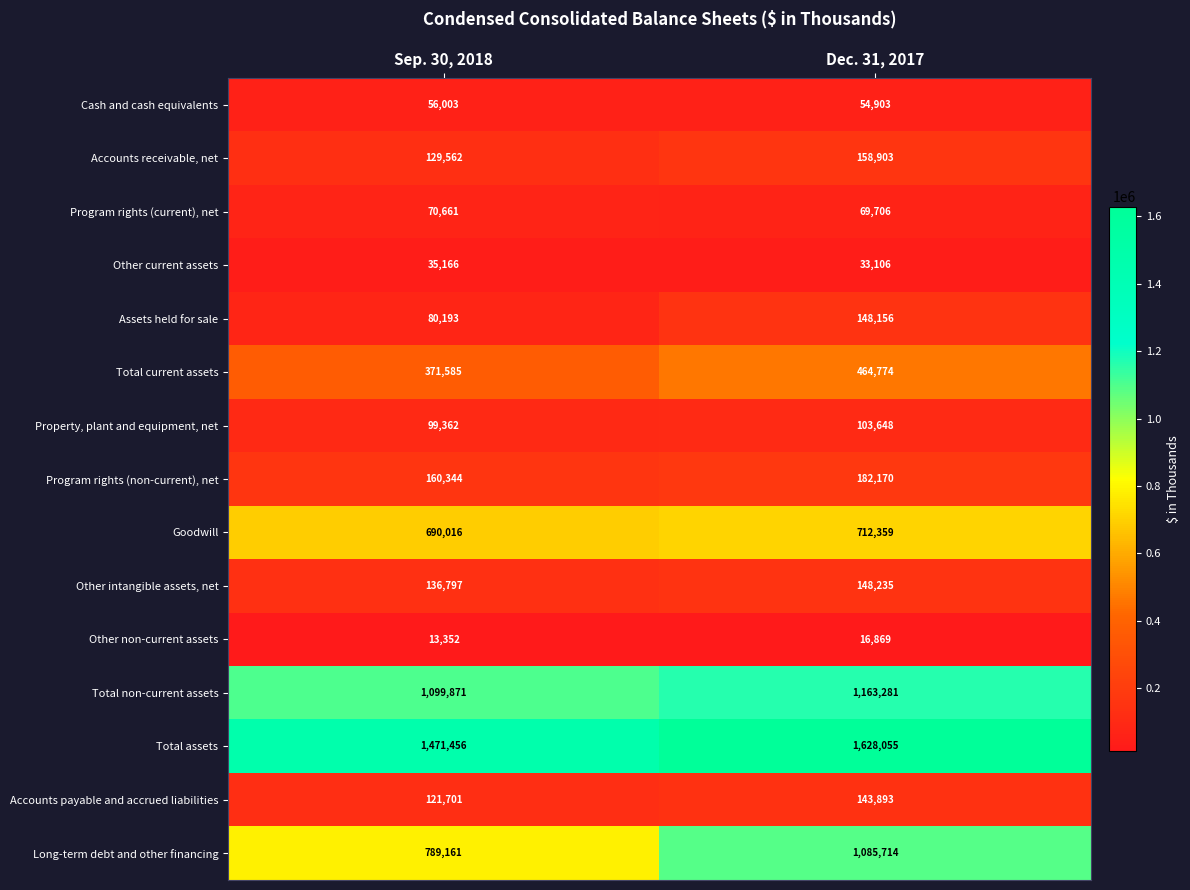

Rank the series at Sep. 30, 2018 from lowest to highest value.

Other non-current assets, Other current assets, Cash and cash equivalents, Program rights (current), net, Assets held for sale, Property, plant and equipment, net, Accounts payable and accrued liabilities, Accounts receivable, net, Other intangible assets, net, Program rights (non-current), net, Total current assets, Goodwill, Long-term debt and other financing, Total non-current assets, Total assets